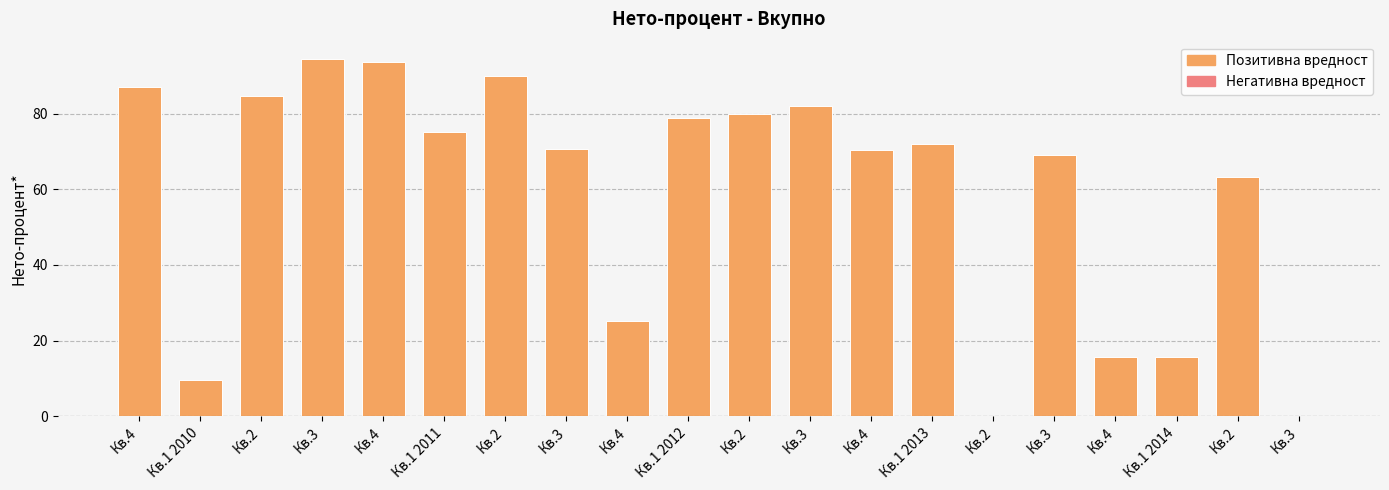

What is the difference between the values at Кв.1 2012 and Кв.2?

5.8